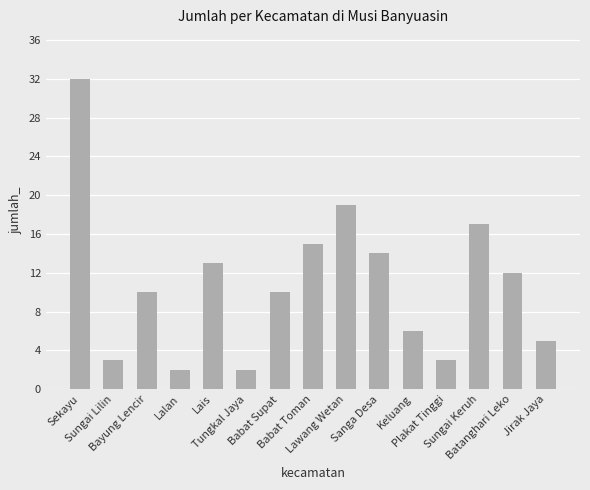

What is the change in value from Babat Toman to Jirak Jaya?

-10